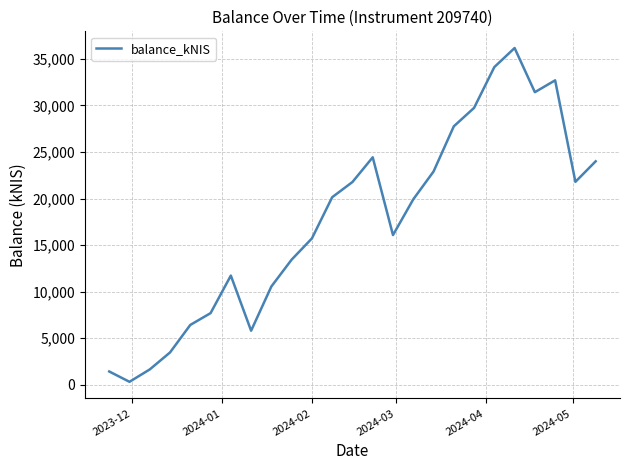

What is the difference between the maximum and minimum values?

35845.8